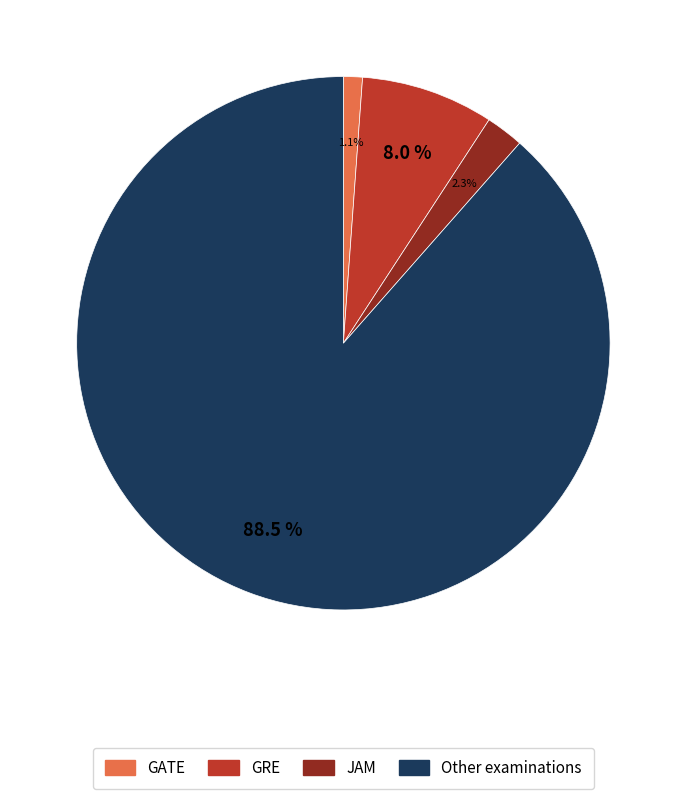

Which slice represents more than half of the pie?

Other examinations